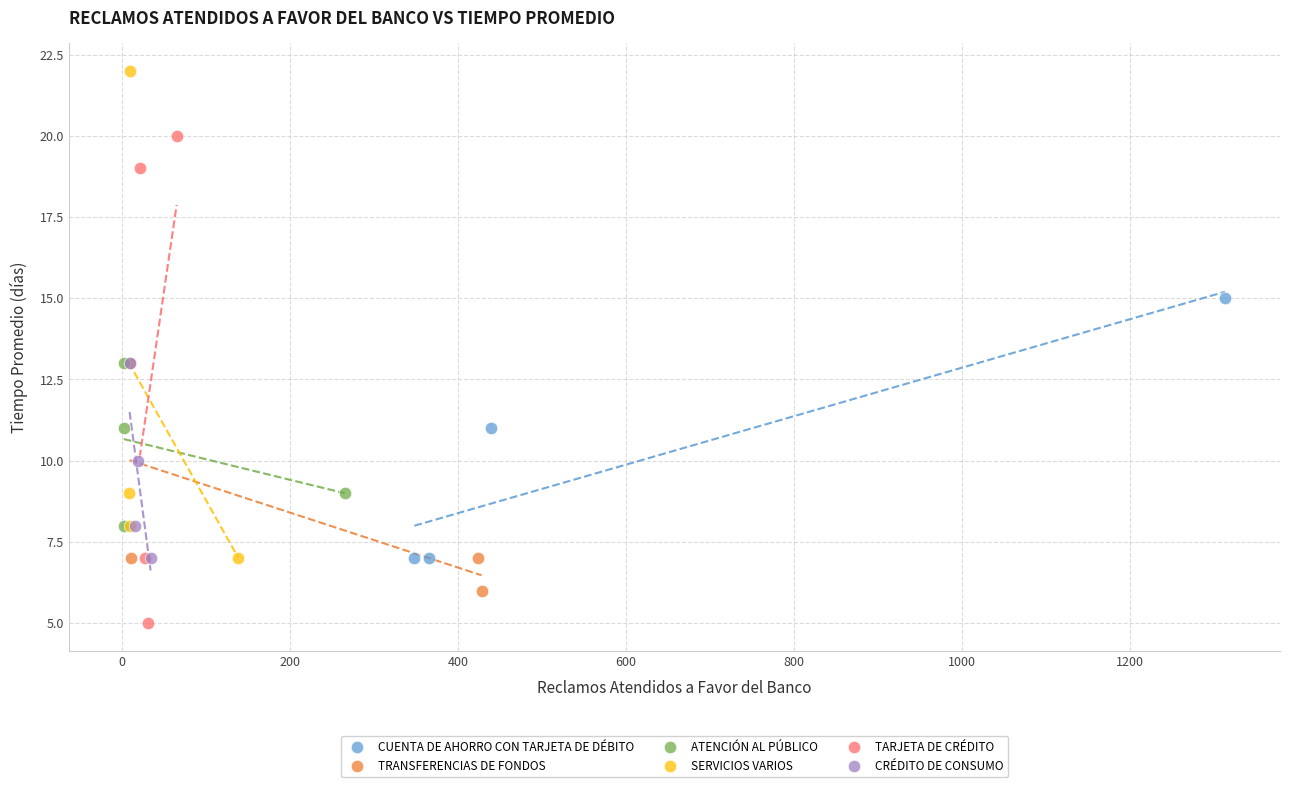

Which series contains the lowest Y value?

TARJETA DE CRÉDITO